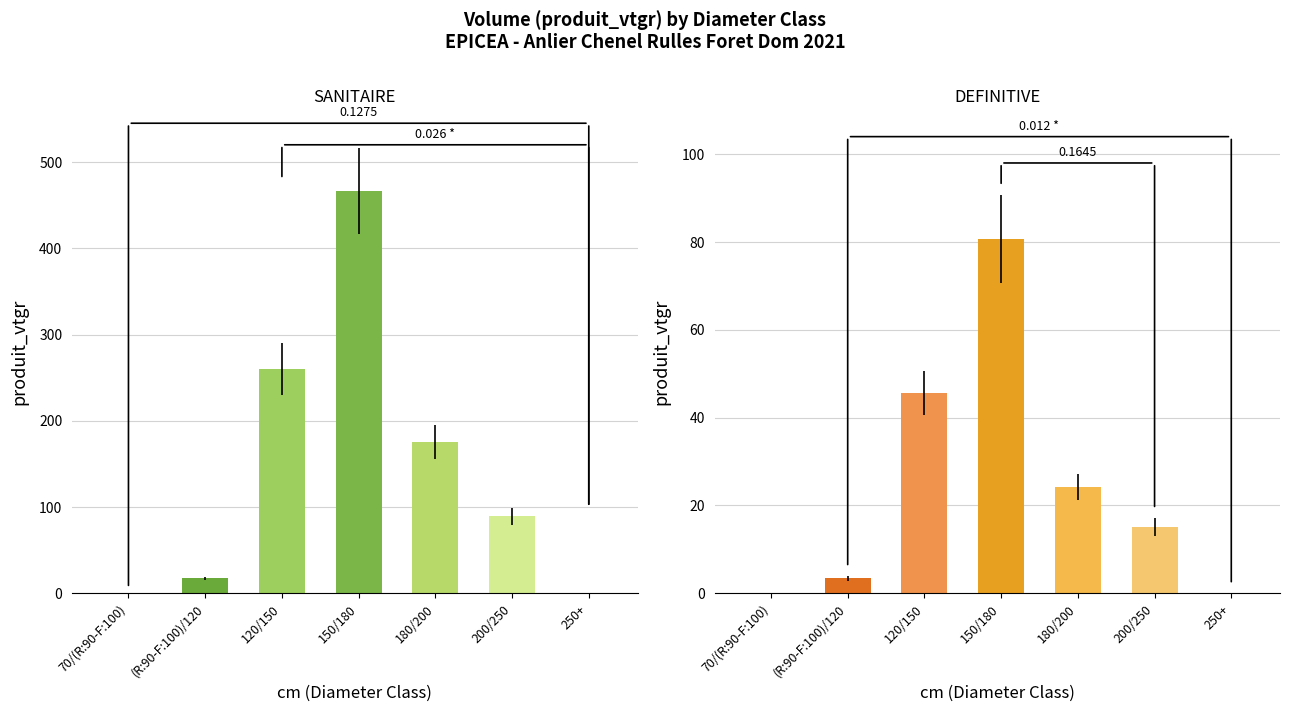

What are all the series names shown in the legend?

SANITAIRE, DEFINITIVE